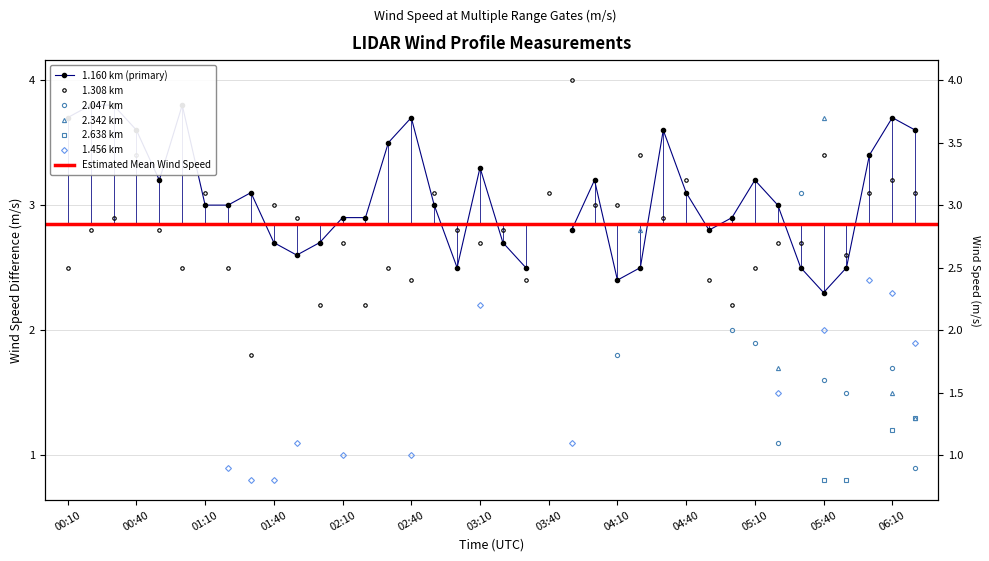

The chart shows a value of 3.1 at 16. True or false?

True